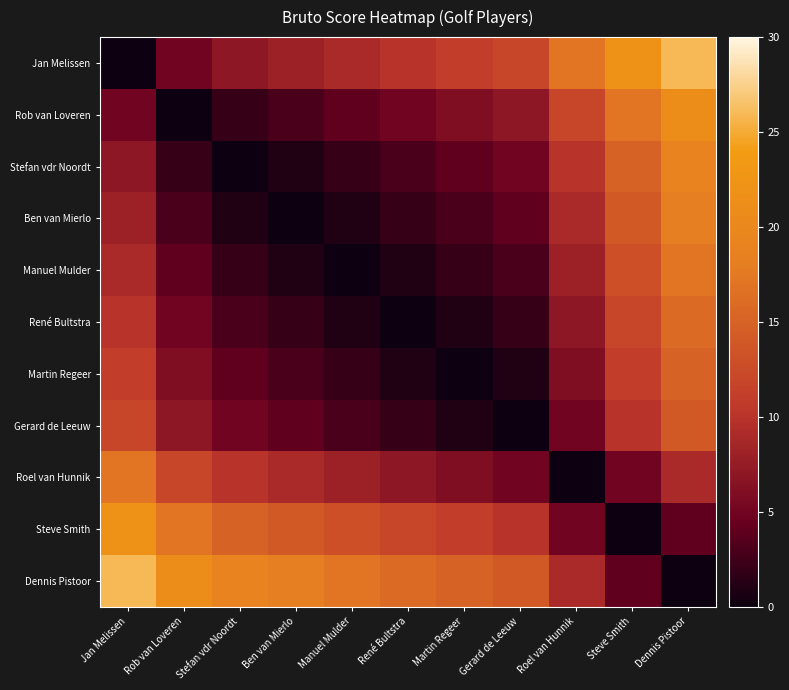

Which series has the largest total across all categories?

Dennis Pistoor